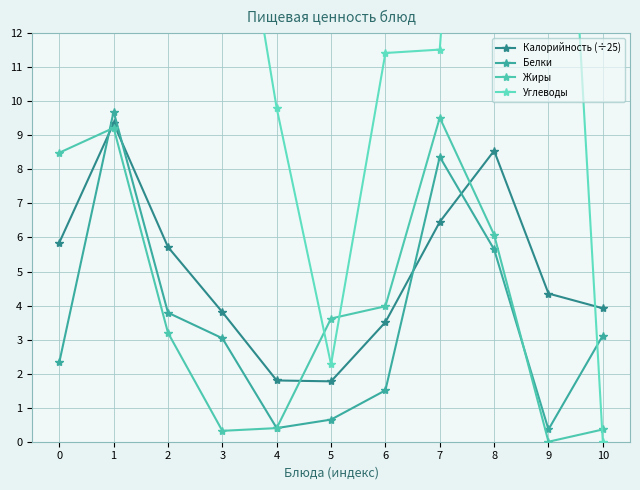

In Белки, how many points are higher than both neighbors (excluding endpoints)?

2